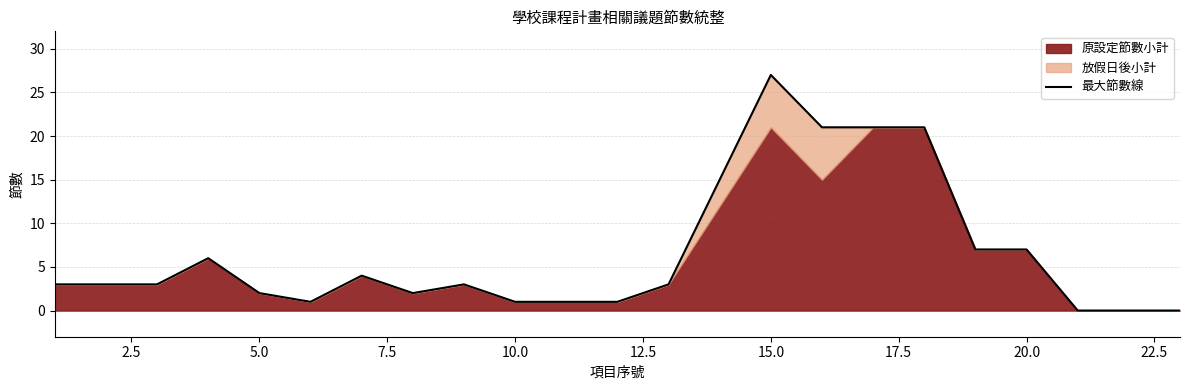

The chart shows a value of 2 at 15.0. True or false?

False